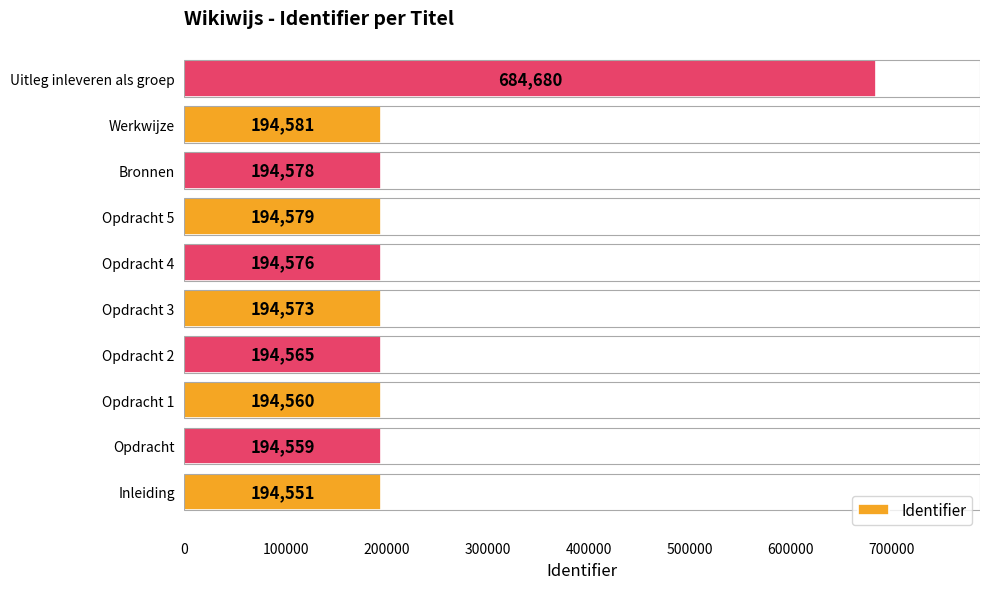

True or false: the data shows 194579 at Opdracht 5.

True